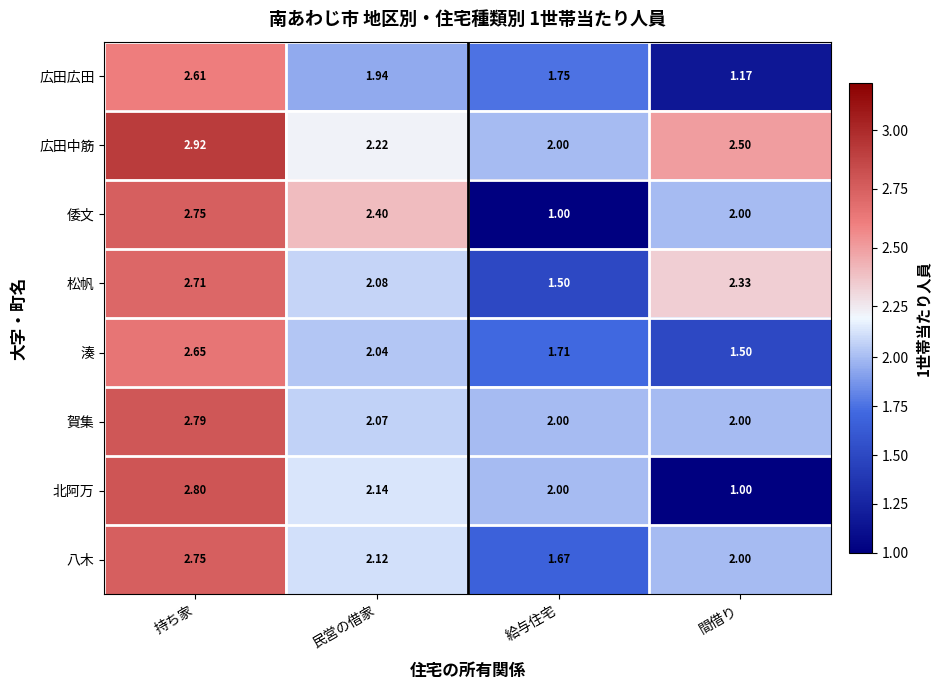

Which series has the largest total across all categories?

広田中筋